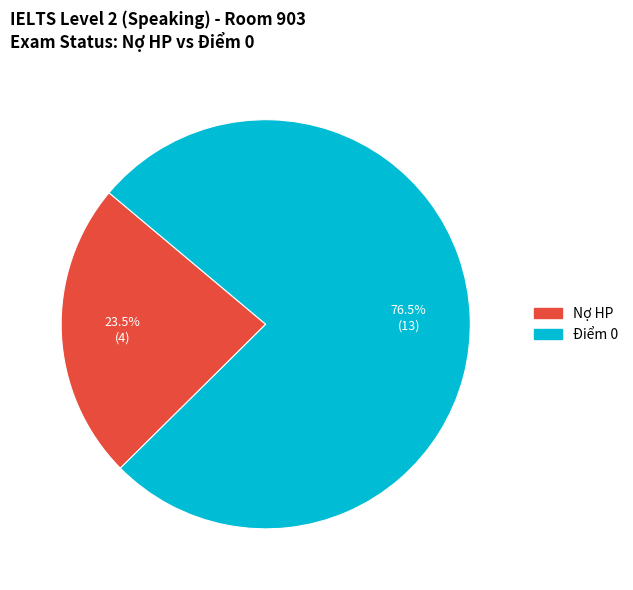

What percentage is NOT represented by Nợ HP?

76.5%